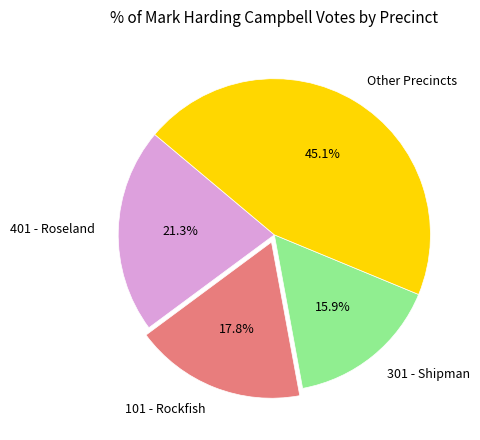

What is the ratio of the value at 401 - Roseland to the value at 101 - Rockfish?

1.2